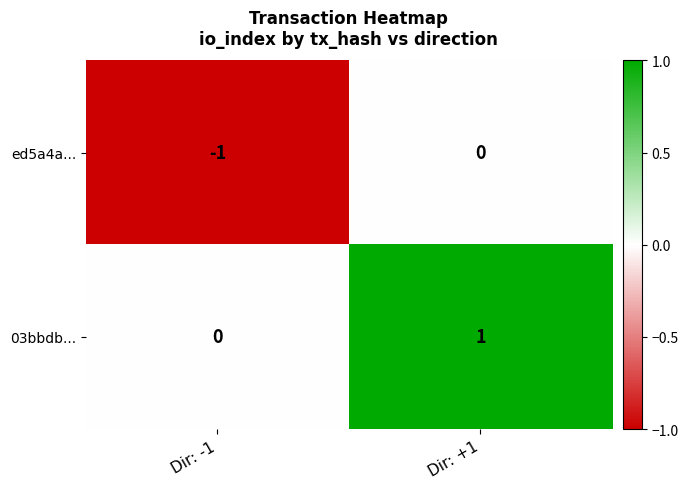

At which label is ed5a4a... closest to 0?

Dir: +1